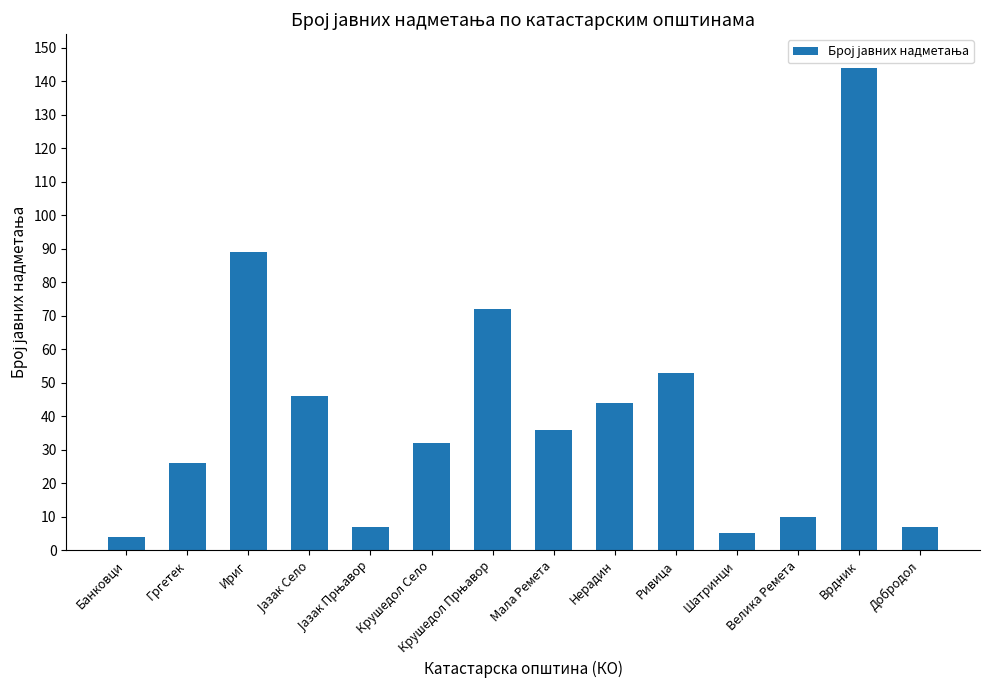

What is the change in value from Ириг to Ривица?

-36